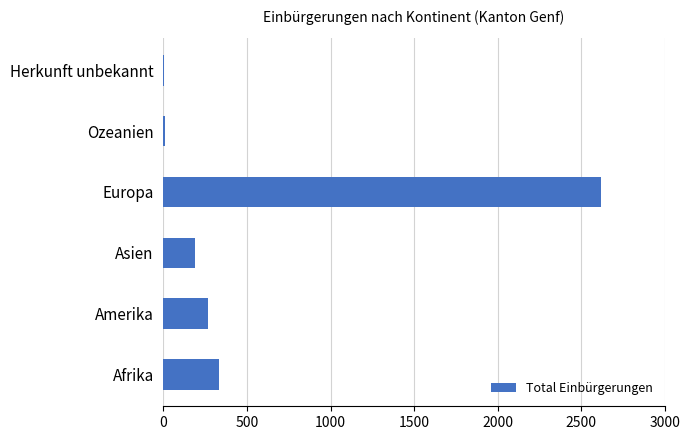

The value at Amerika is 416. True or false?

False